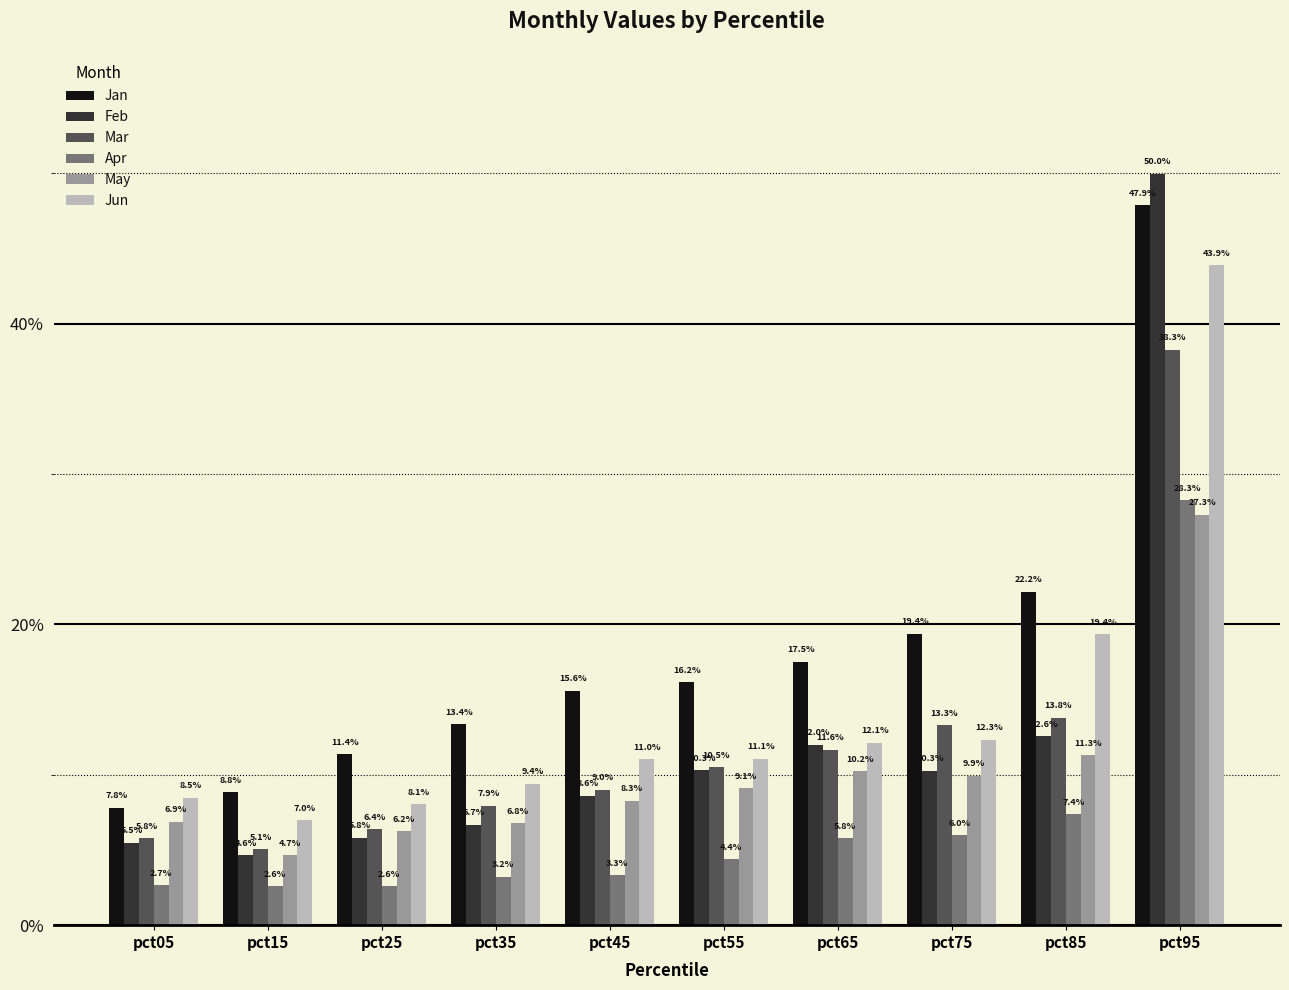

The value of May at pct05 is 0.1. True or false?

True